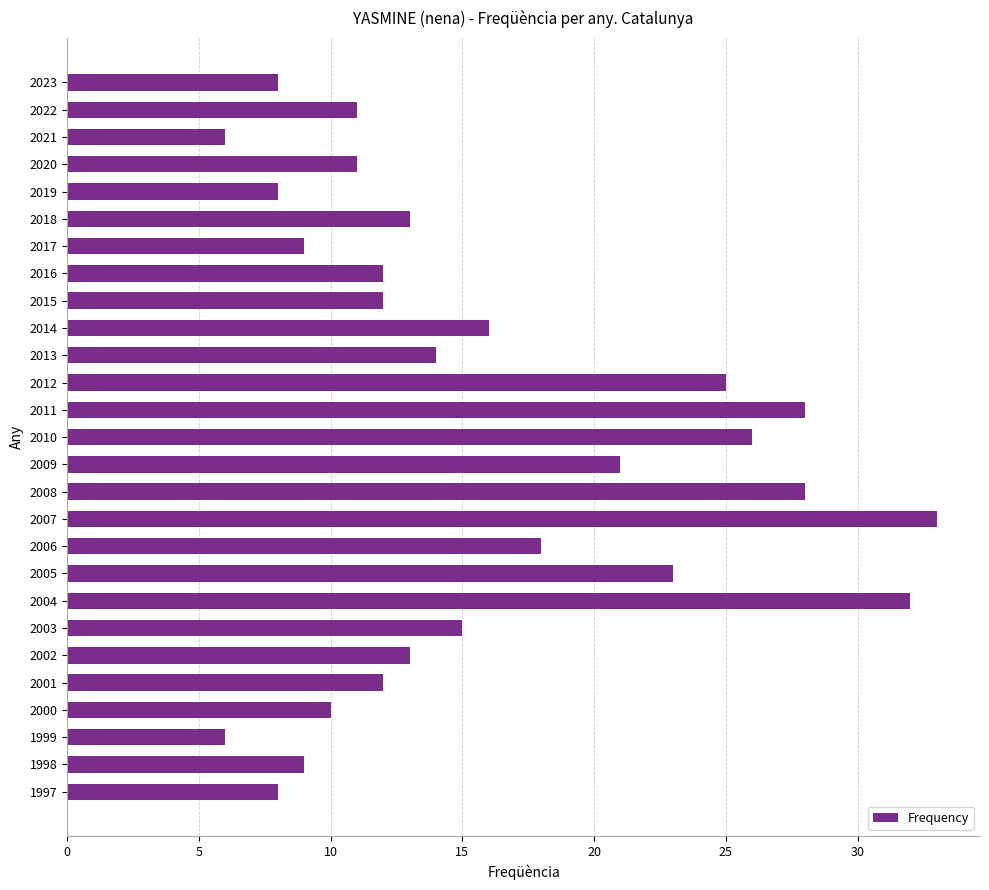

What is the smallest value displayed?

6